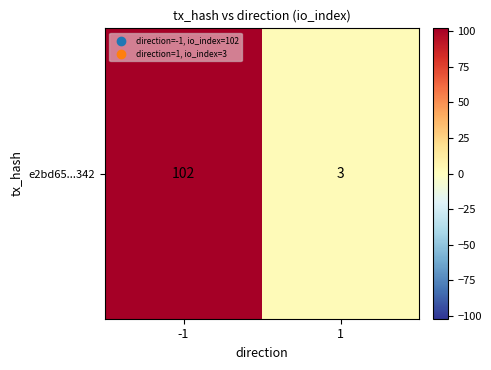

Reading right to left, what are all the values shown in this chart?

3	102